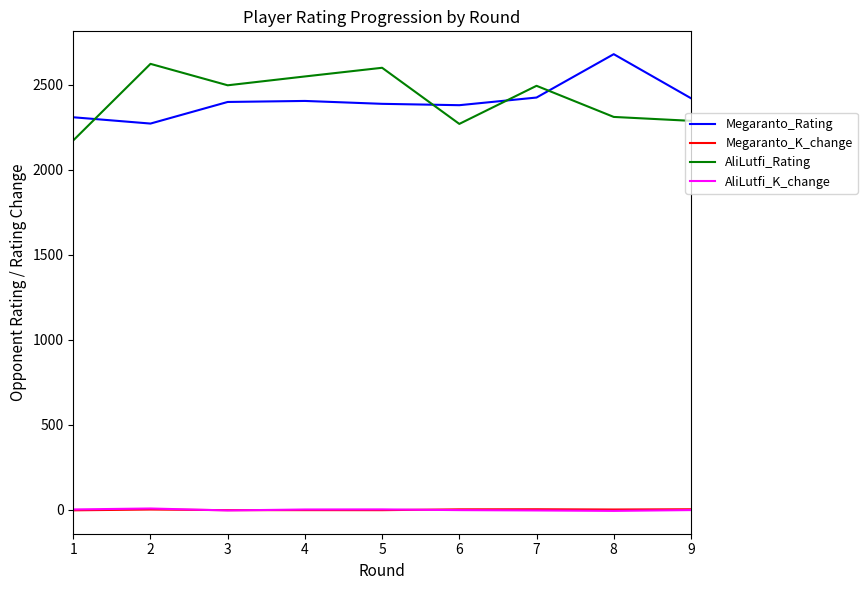

What is the greatest value displayed?

2679.0